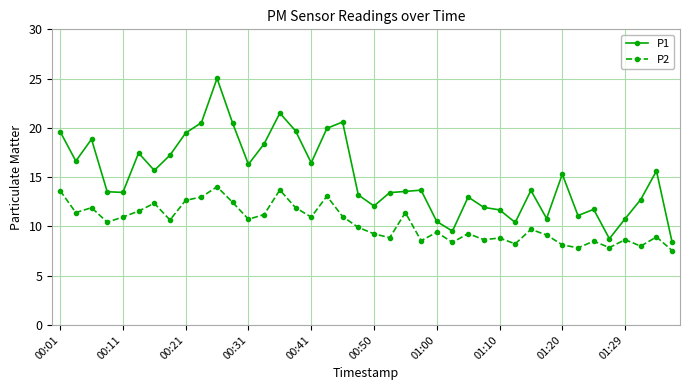

At how many categories does at least one series exceed 17?

13